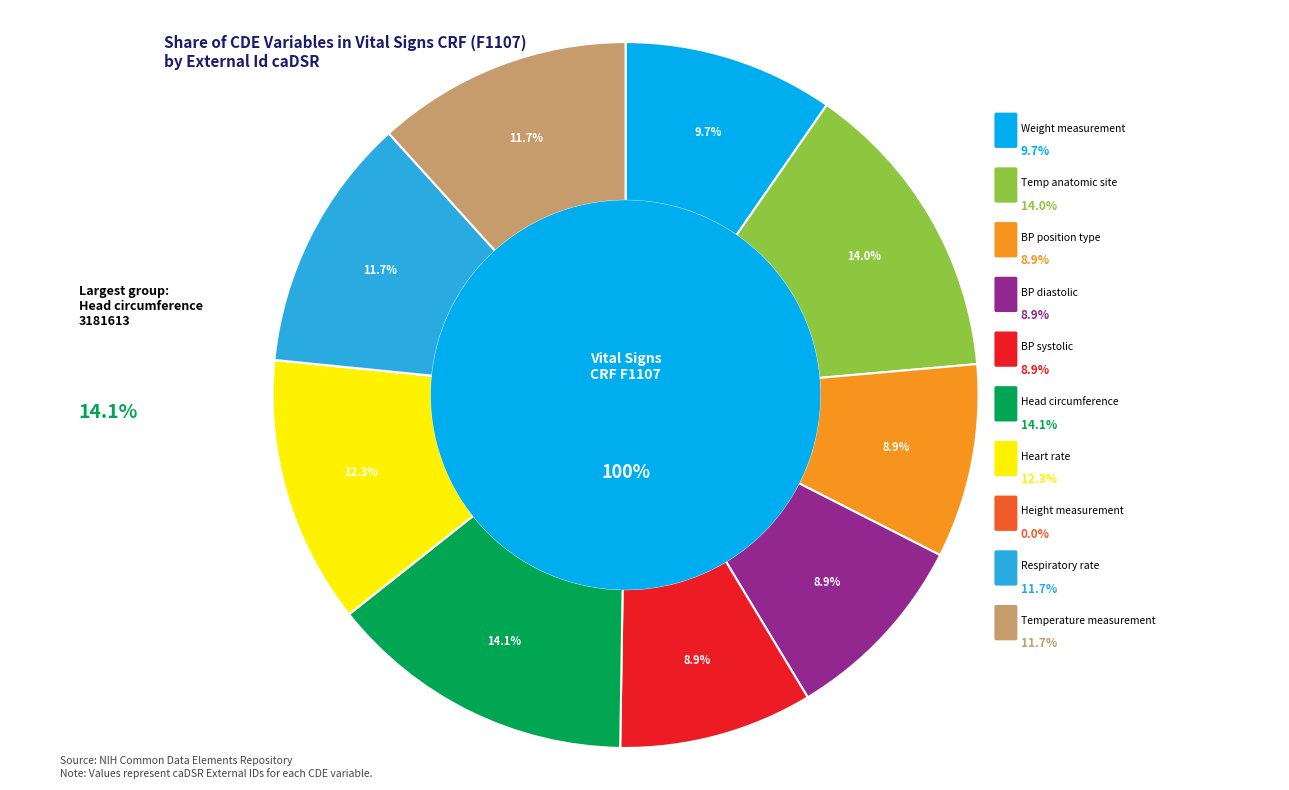

Which slice is the largest?

Head circumference measurement